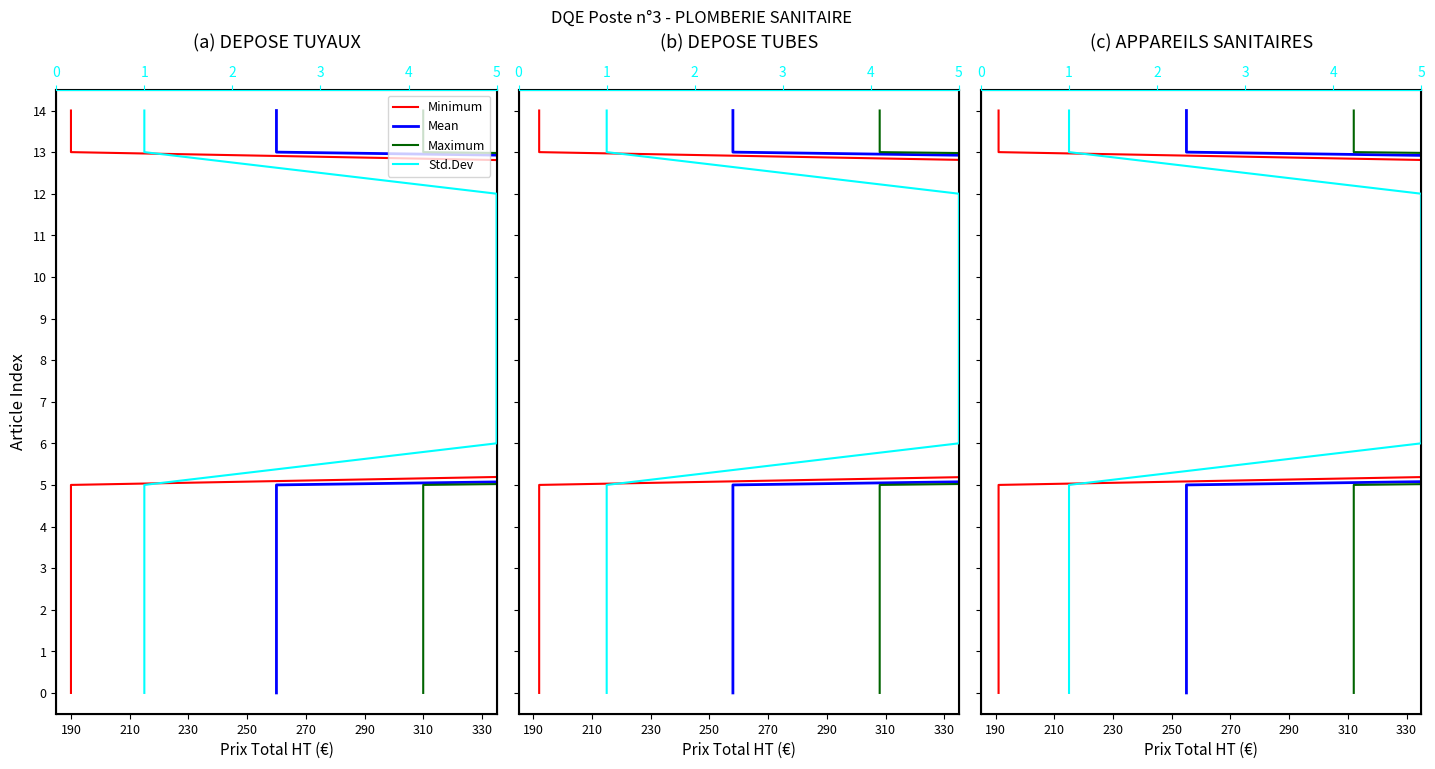

Rank the series at 190 from highest to lowest value.

Minimum, Mean, Maximum, Std.Dev